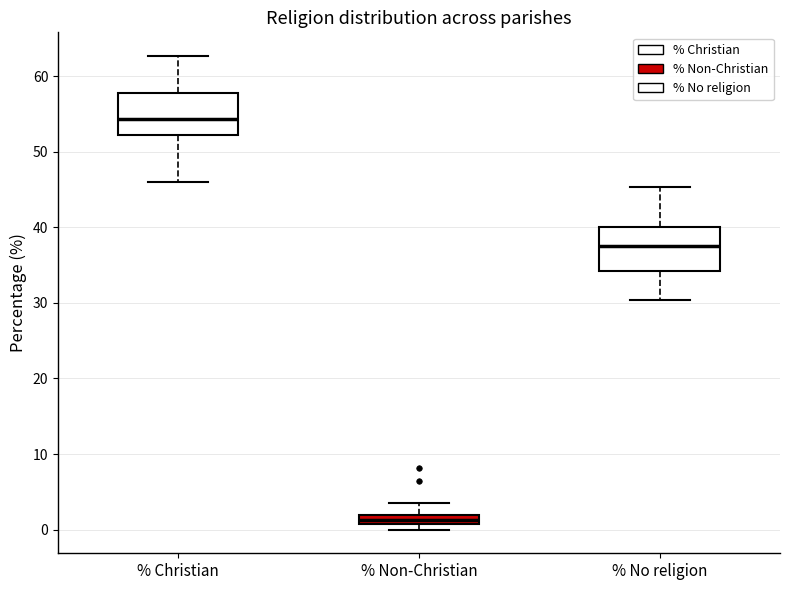

Which box has the highest median line?

% Christian